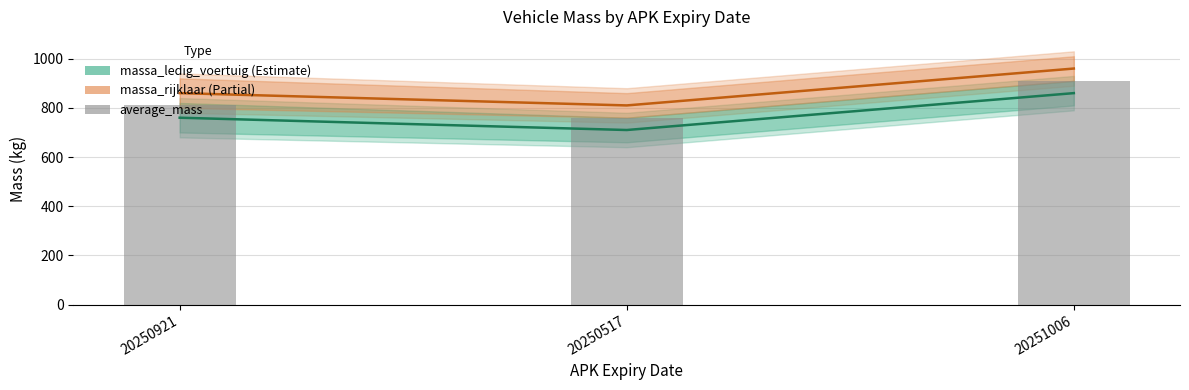

The massa_rijklaar series shows 657 at 20251006. True or false?

False